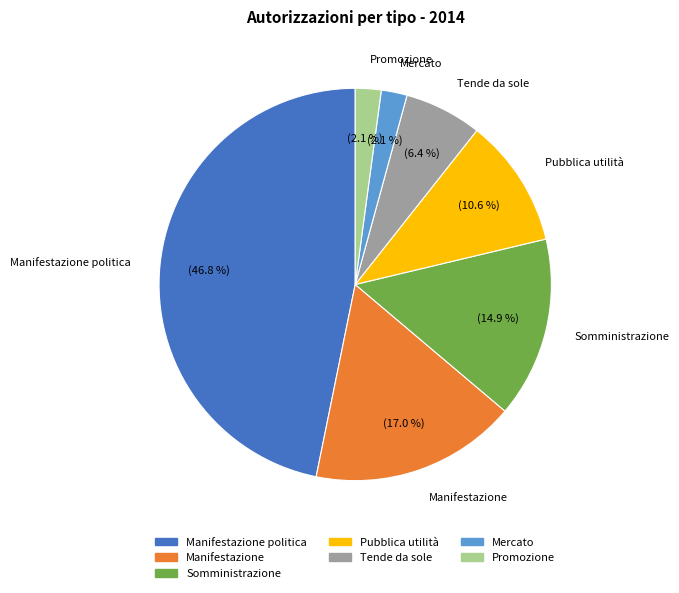

Is there any slice that represents more than half of the pie?

No